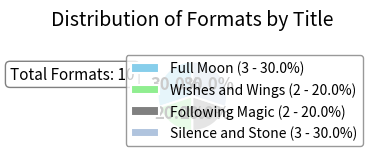

True or false: Following Magic accounts for 6% of the total.

False